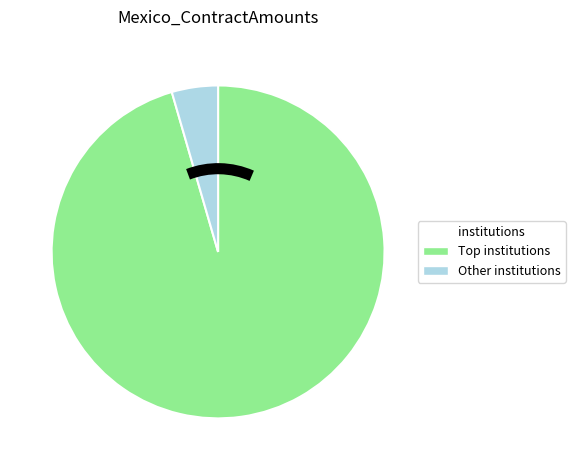

The Other institutions slice represents 4% of the pie. True or false?

True